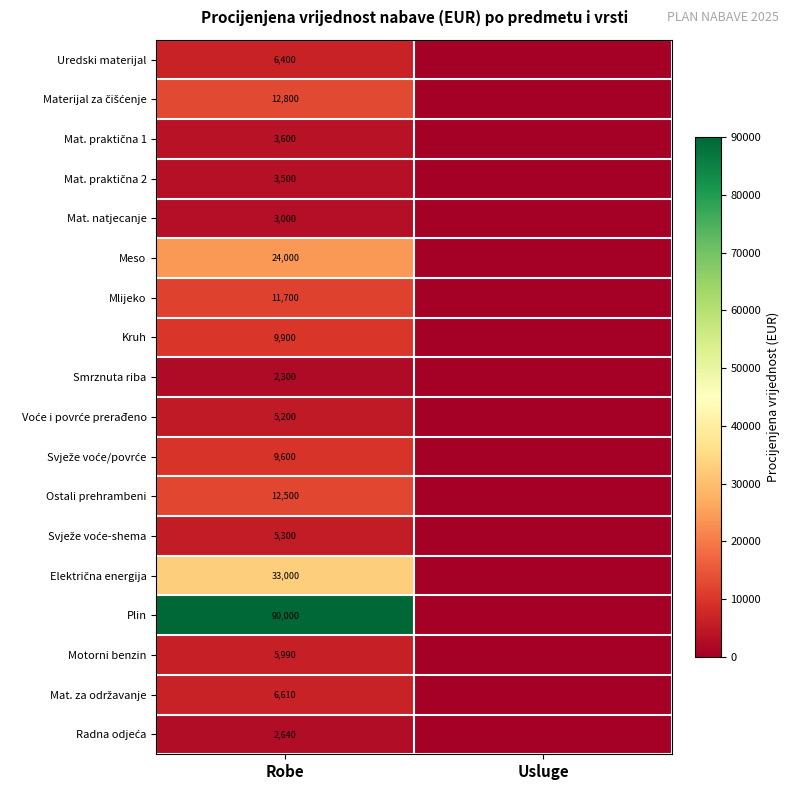

Is the value of Motorni benzin at Robe greater than the value of Smrznuta riba at Robe?

Yes